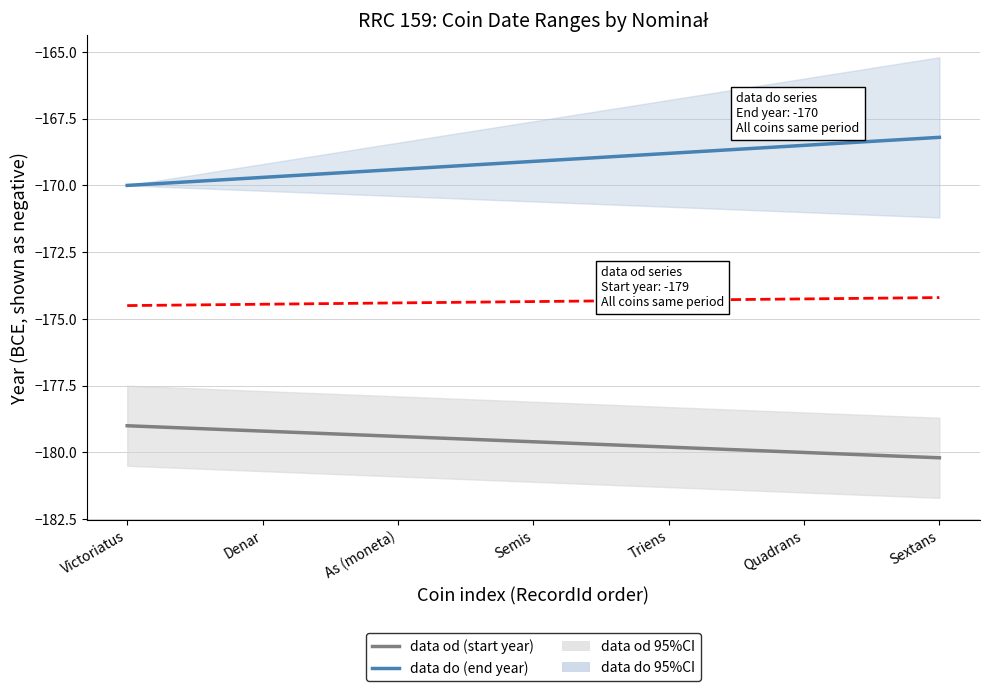

What is the lowest value of the data do (end year) series?

-170.0